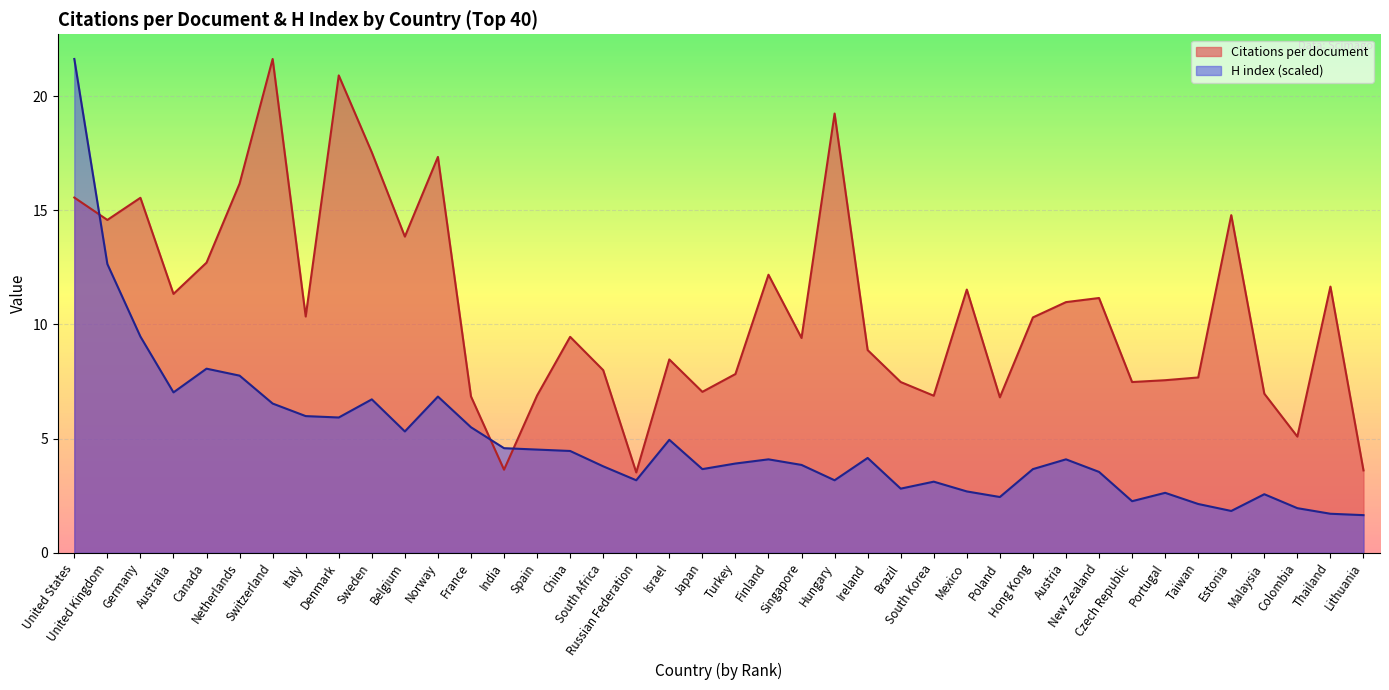

What are all the series names shown in the legend?

Citations per document, H index (scaled)